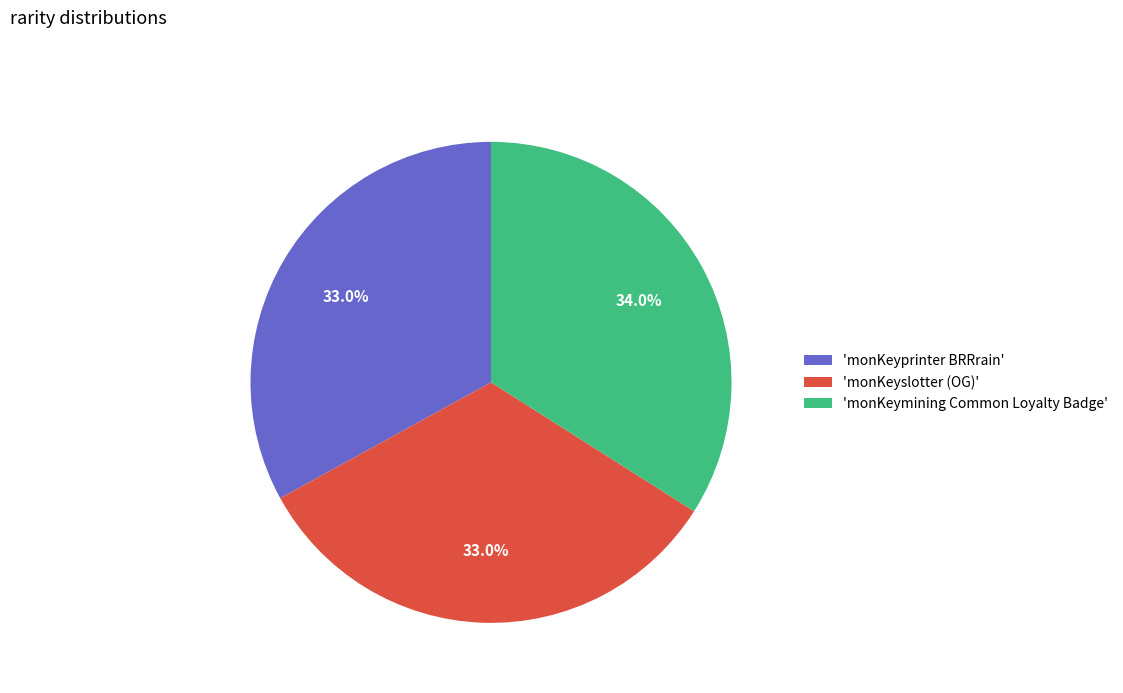

Between 'monKeyslotter (OG)' and 'monKeymining Common Loyalty Badge', which is larger?

'monKeymining Common Loyalty Badge'